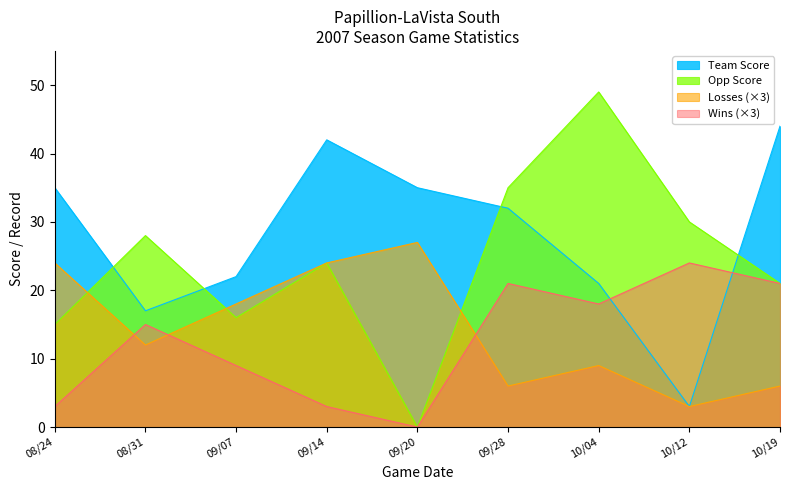

Reading left to right, extract all data points from this chart.

Opp Score: 15	28	16	24	0	35	49	30	21
Team Score: 35	17	22	42	35	32	21	3	44
Losses: 24	12	18	24	27	6	9	3	6
Wins: 3	15	9	3	0	21	18	24	21